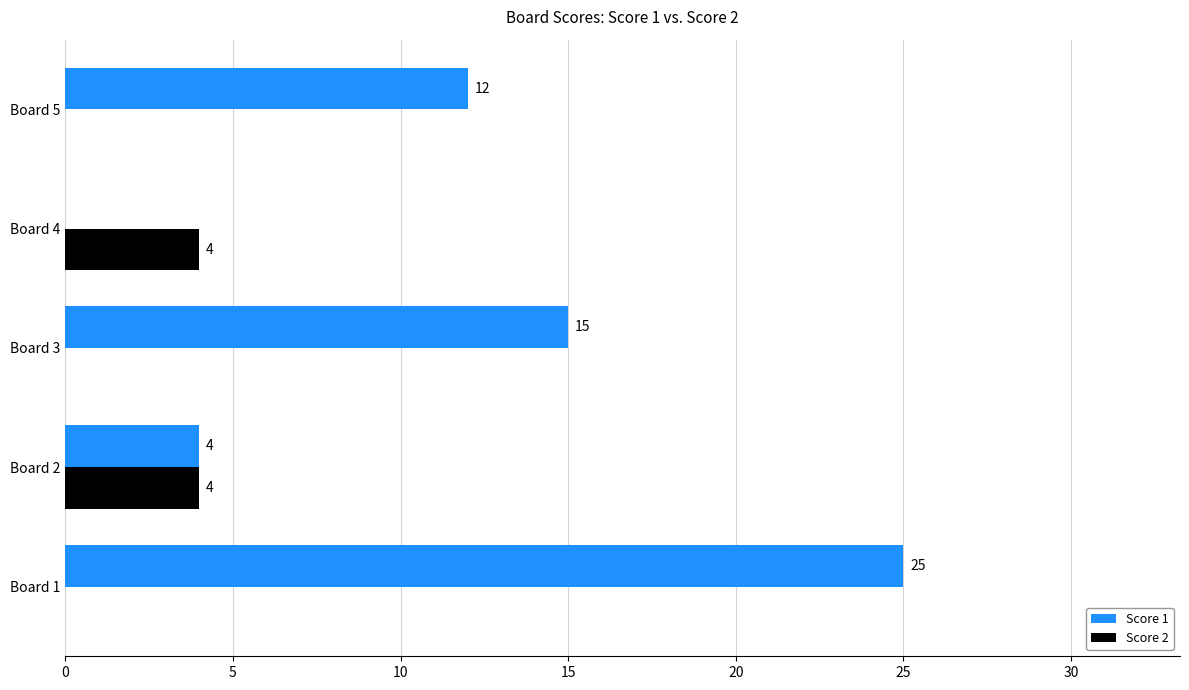

Count the number of categories in the chart.

5